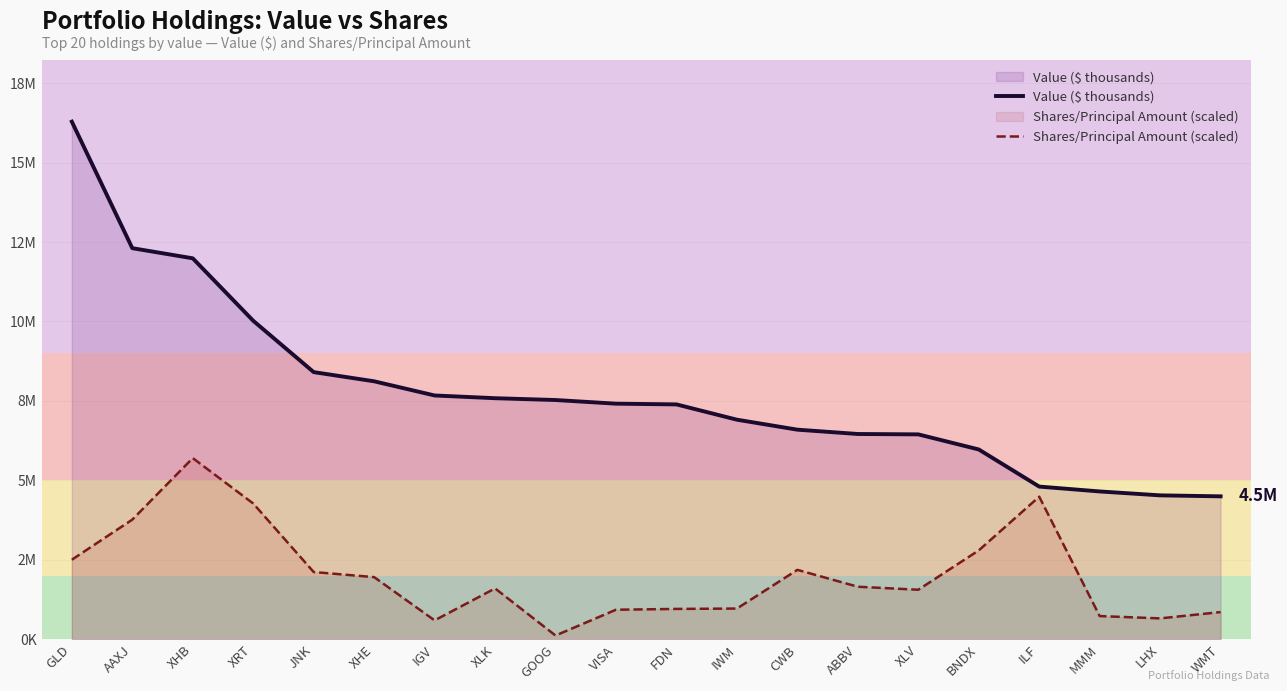

The value of Shares/Principal Amount (scaled) at BNDX is 2796141.5. True or false?

True